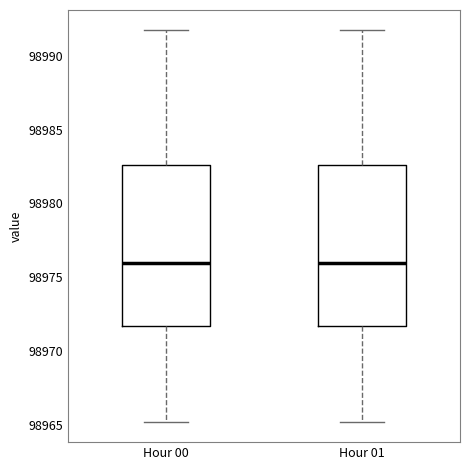

Where is the upper edge of the box for Hour 01 on the y-axis? The values are not printed on the chart, so give them approximately, as read against the axis.

98982.5